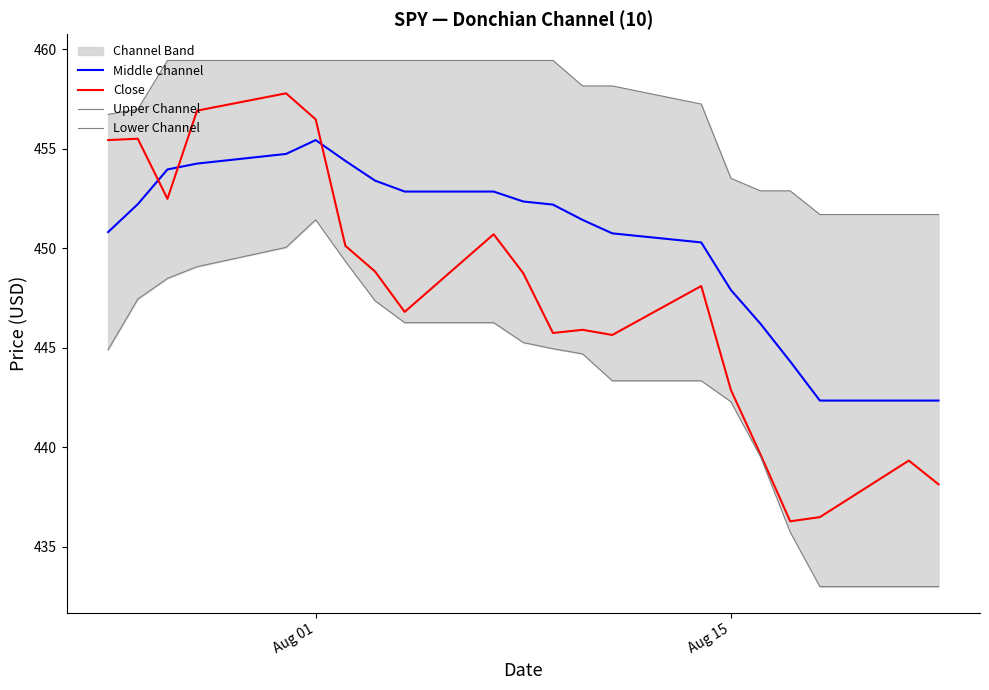

Where is the first local maximum for Middle Channel?

Aug 01